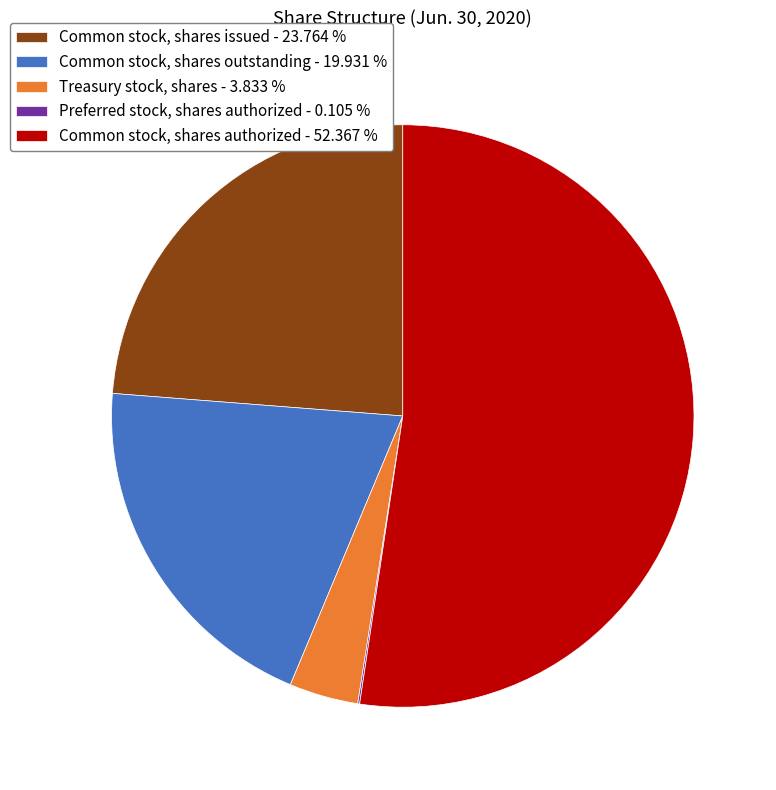

Which category accounts for the majority?

Common stock, shares authorized